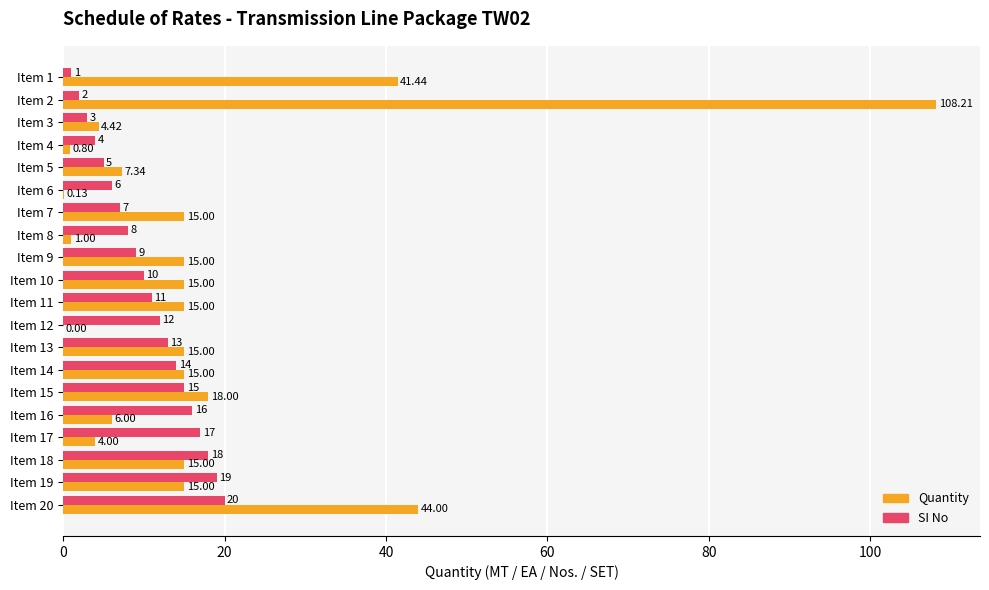

How many positive values does the Quantity series have?

19